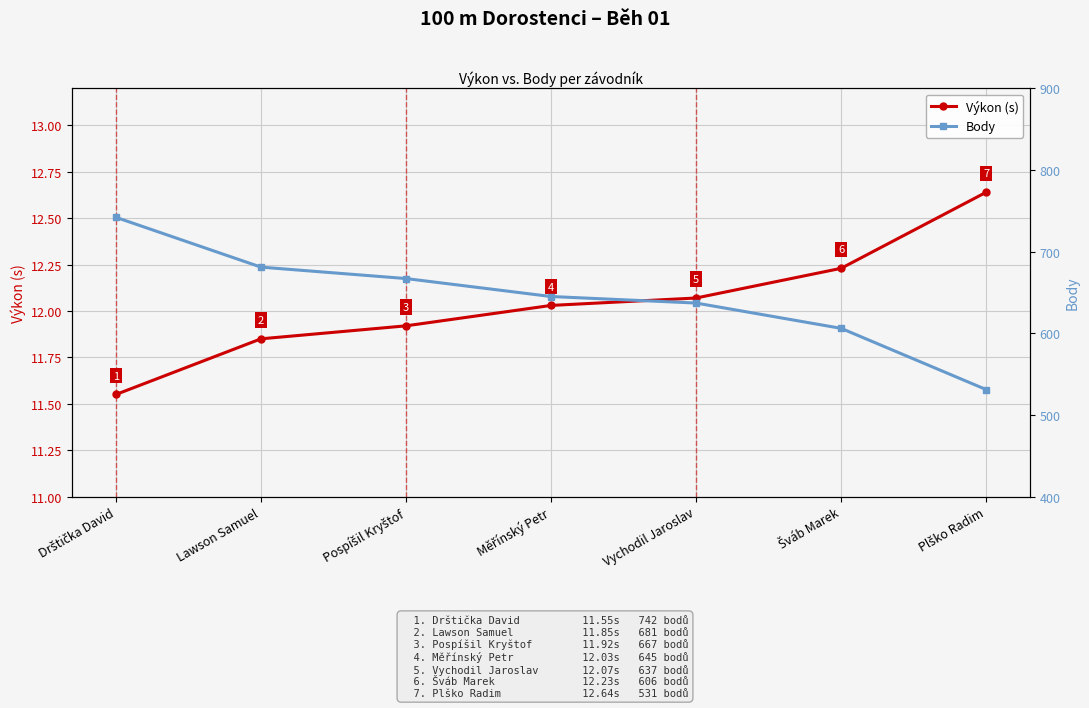

True or false: Výkon (s) has a value of 12.6 at Plško Radim.

True